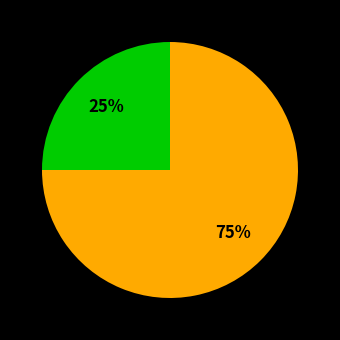

To the nearest percent, what is the average slice percentage?

50%